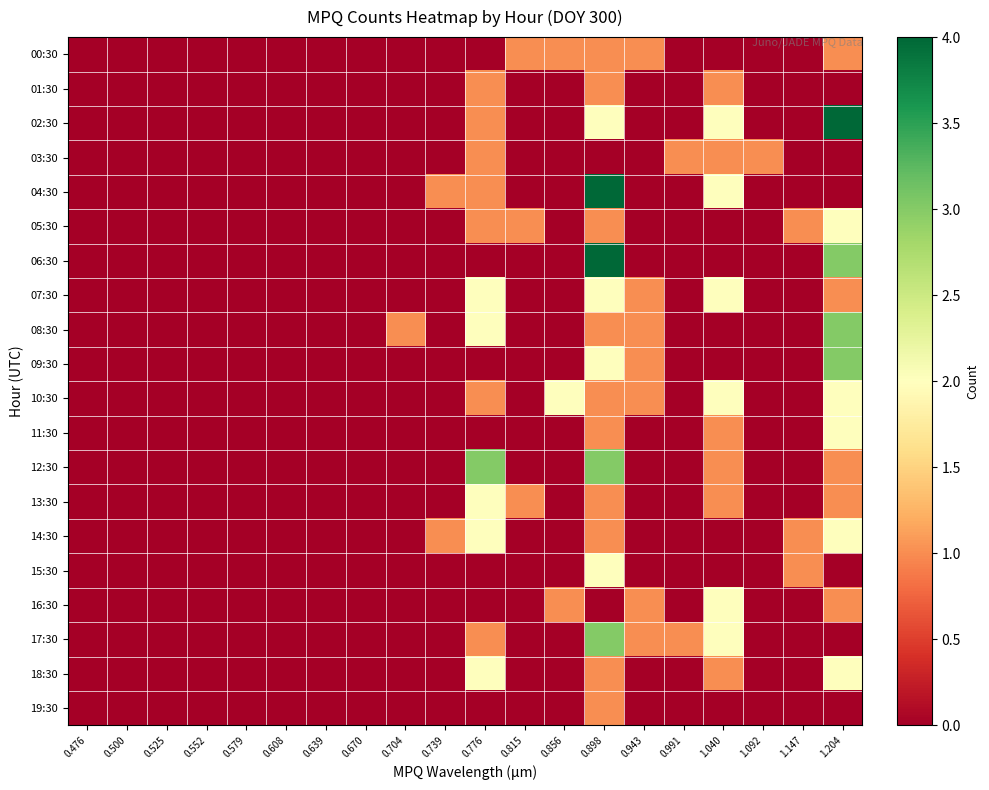

At 0.991, list the series in order from smallest to largest.

00:30, 01:30, 02:30, 04:30, 05:30, 06:30, 07:30, 08:30, 09:30, 10:30, 11:30, 12:30, 13:30, 14:30, 15:30, 16:30, 18:30, 19:30, 03:30, 17:30